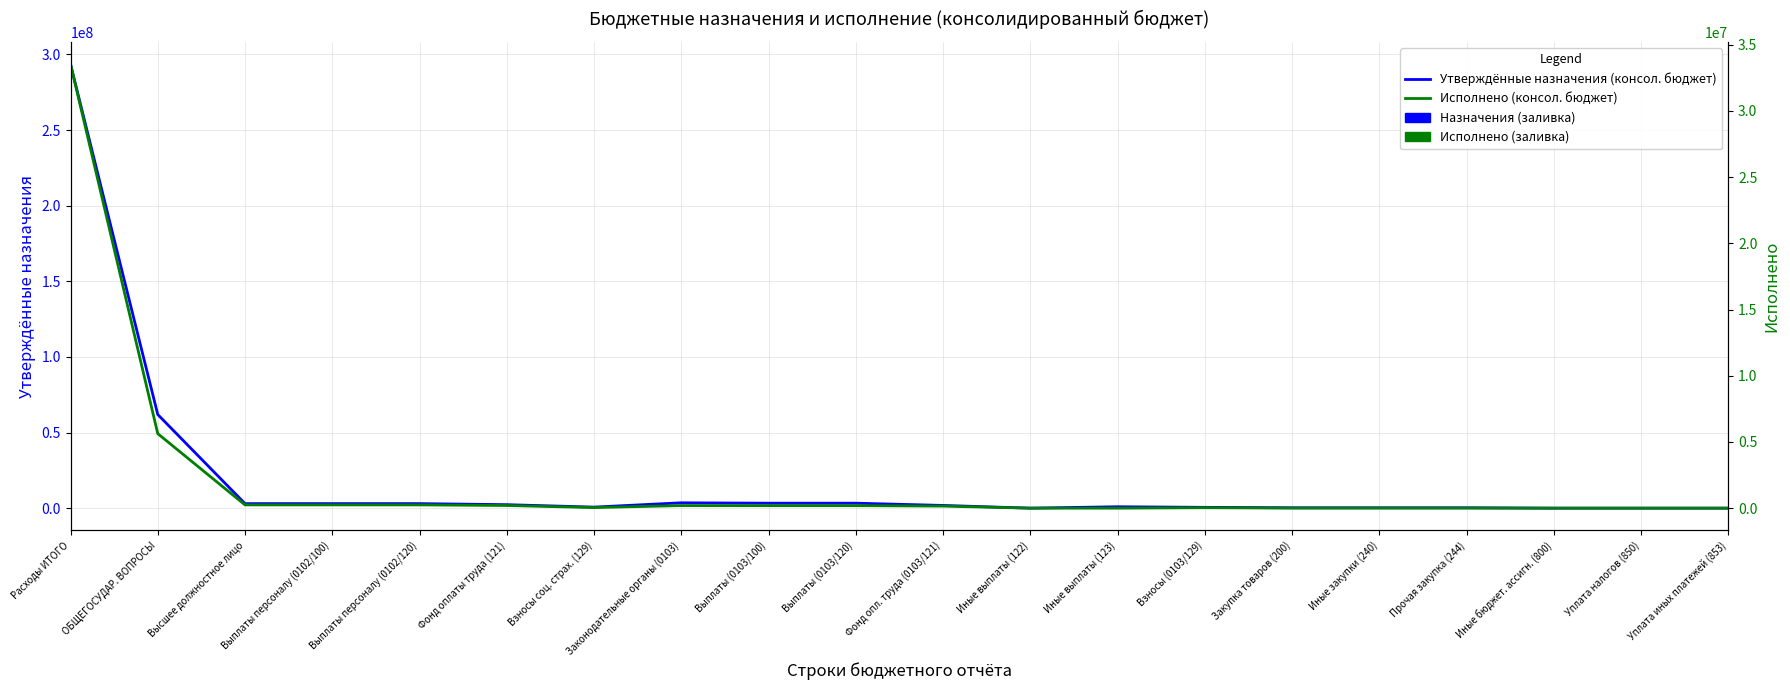

Reading left to right, what are all the values shown in this chart?

Утвержденные бюджетные назначения (консолидированный бюджет): Расходы ИТОГО=293598405.3	ОБЩЕГОСУДАР. ВОПРОСЫ=61919197.2	Высшее должностное лицо=3002100.0	Выплаты персоналу (0102/100)=3002100.0	Выплаты персоналу (0102/120)=3002100.0	Фонд оплаты труда (121)=2305800.0	Взносы соц. страх. (129)=696300.0	Законодательные органы (0103)=3547900.0	Выплаты (0103/100)=3288900.0	Выплаты (0103/120)=3288900.0	Фонд опл. труда (0103/121)=1808065.0	Иные выплаты (122)=2000.0	Иные выплаты (123)=935200.0	Взносы (0103/129)=543635.0	Закупка товаров (200)=256800.0	Иные закупки (240)=256800.0	Прочая закупка (244)=256800.0	Иные бюджет. ассигн. (800)=2200.0	Уплата налогов (850)=2200.0	Уплата иных платежей (853)=2200.0
Исполнено (консолидированный бюджет): Расходы ИТОГО=33534118.6	ОБЩЕГОСУДАР. ВОПРОСЫ=5627838.3	Высшее должностное лицо=246071.5	Выплаты персоналу (0102/100)=246071.5	Выплаты персоналу (0102/120)=246071.5	Фонд оплаты труда (121)=199996.0	Взносы соц. страх. (129)=46075.5	Законодательные органы (0103)=193778.2	Выплаты (0103/100)=188933.2	Выплаты (0103/120)=188933.2	Фонд опл. труда (0103/121)=155779.4	Иные выплаты (122)=0.0	Иные выплаты (123)=0.0	Взносы (0103/129)=33153.8	Закупка товаров (200)=4845.0	Иные закупки (240)=4845.0	Прочая закупка (244)=4845.0	Иные бюджет. ассигн. (800)=0.0	Уплата налогов (850)=0.0	Уплата иных платежей (853)=0.0